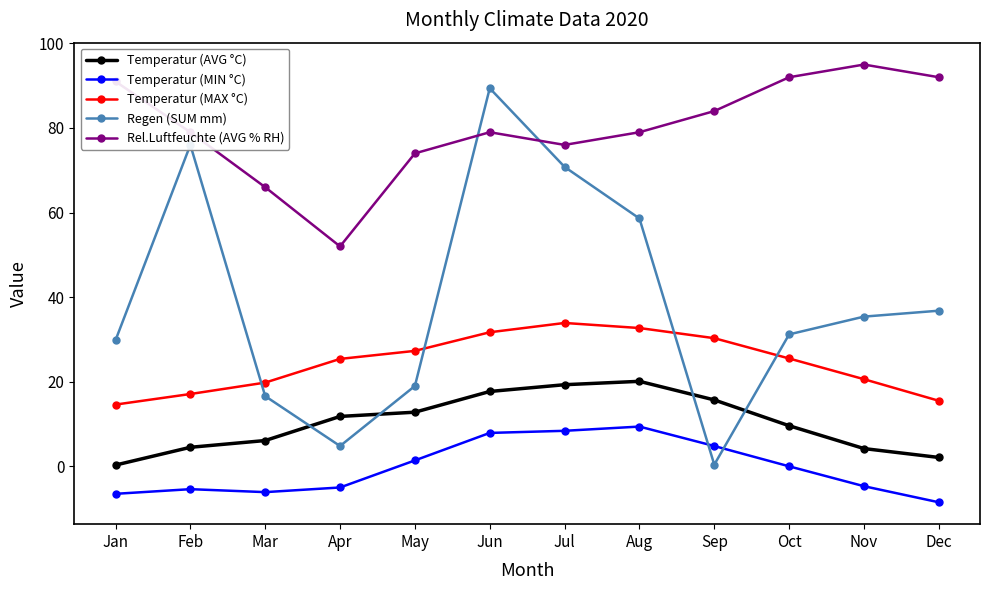

Is the value of Rel.Luftfeuchte (AVG % RH) at Nov greater than the value of Temperatur (AVG °C) at Mar?

Yes